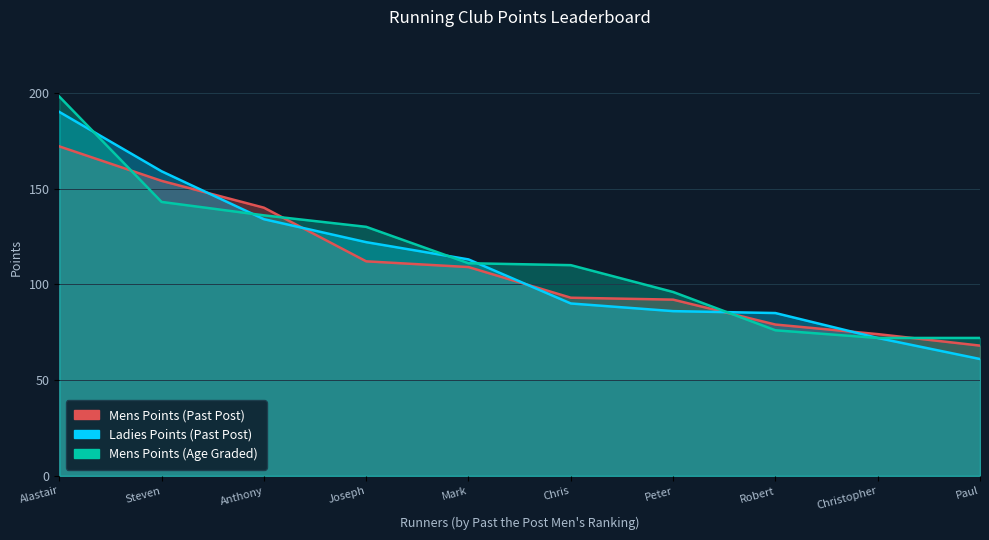

True or false: Ladies Points (Past Post) has a value of 125 at Christopher.

False